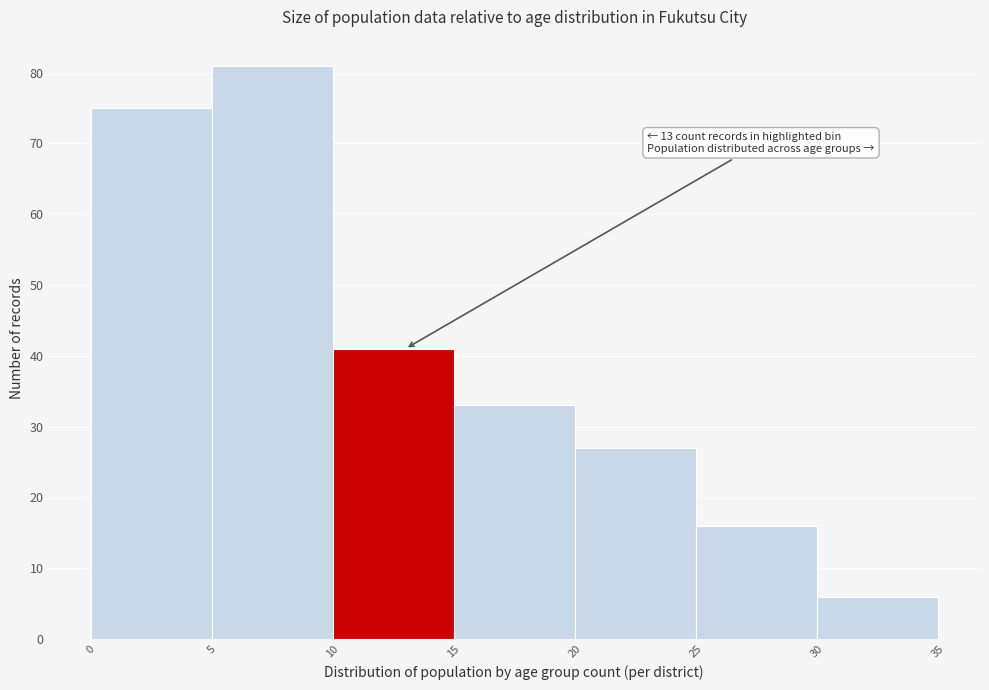

Over which range of the x-axis is the bar tallest?

5 to 10